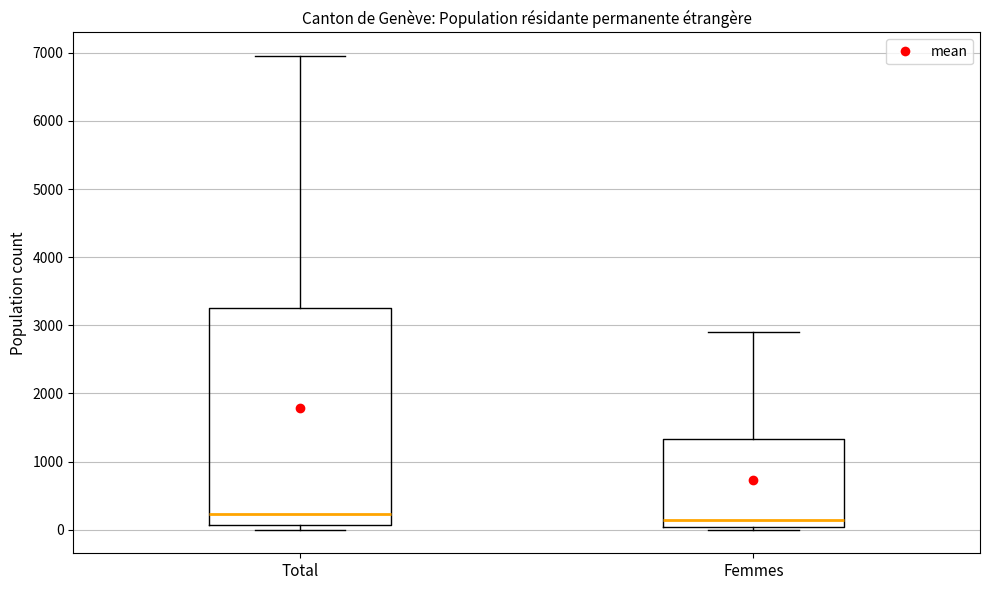

Reading left to right, transcribe this box plot: for each box, give where its median line is, the range the box spans, and where its two whiskers end, as read against the y-axis. The values are not printed on the chart, so give them approximately, as read against the axis.

Total: median 200, box 100 to 3300, whiskers 0 to 7000
Femmes: median 100, box 0 to 1300, whiskers 0 (just below the box's lower edge) to 2900